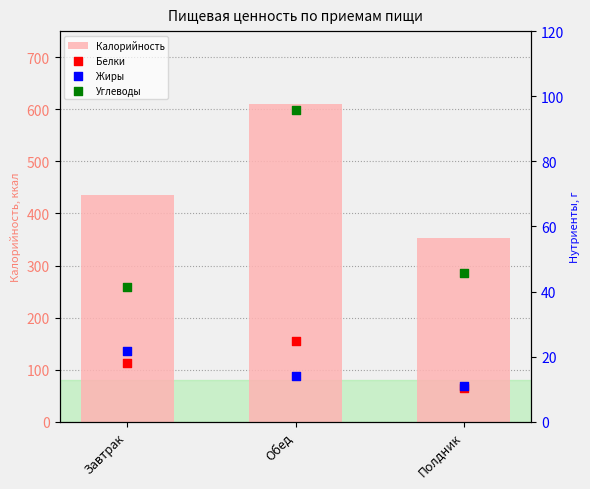

Which series has the largest total across all categories?

Калорийность